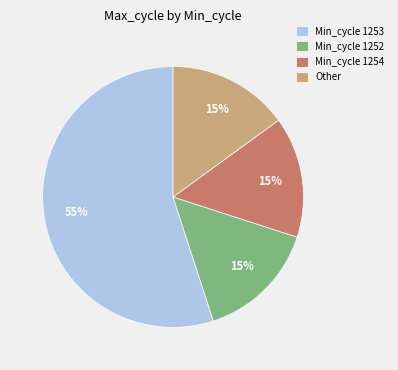

To the nearest percent, what is the difference between the largest and smallest slice percentages?

40%